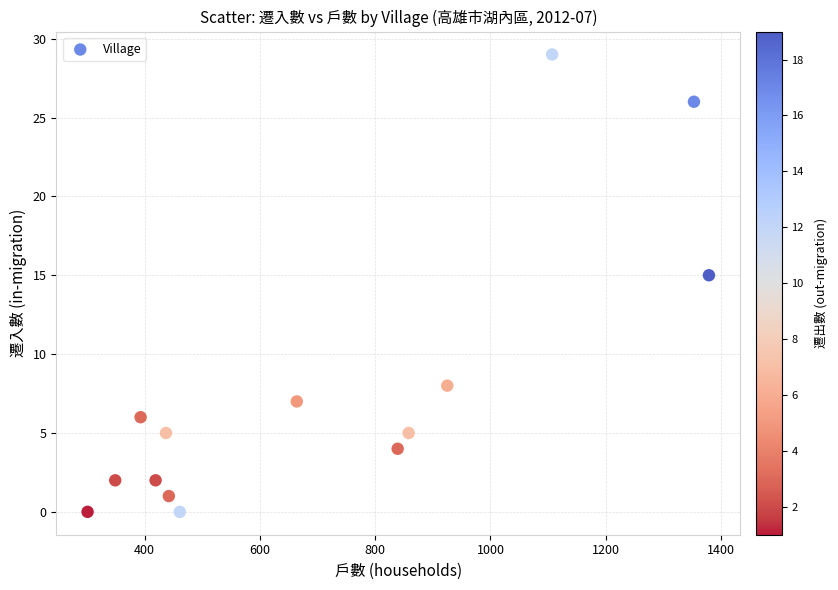

What Y value in the scatter plot is closest to 14?

15